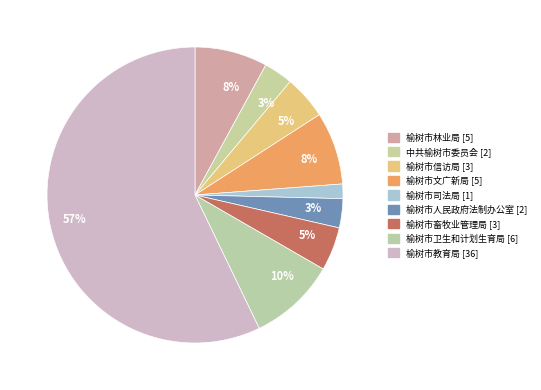

Which slice is the largest?

榆树市教育局